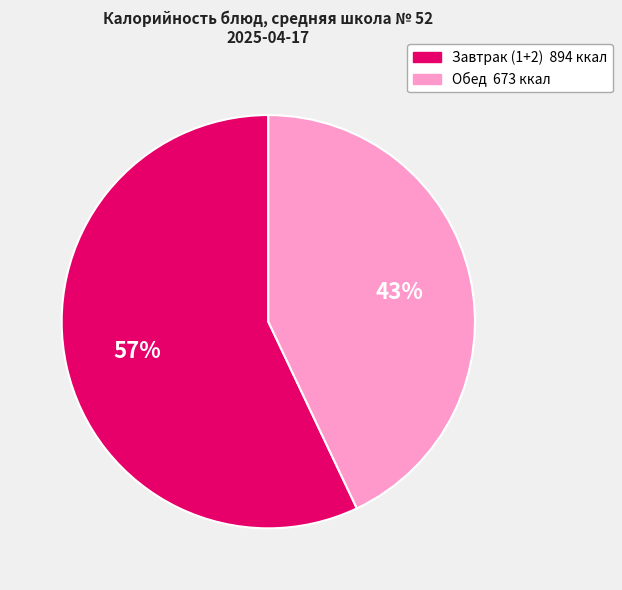

Does any single category account for the majority?

Yes